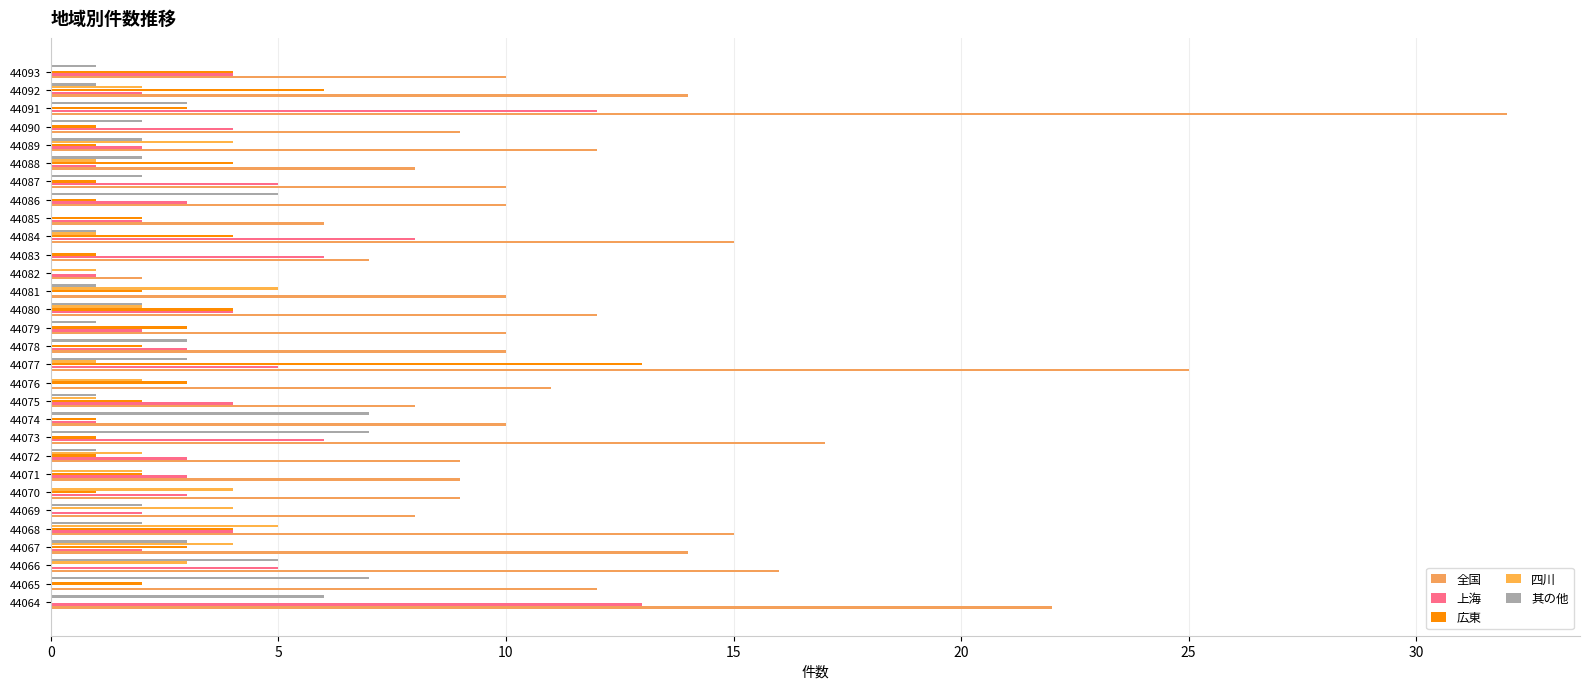

How many 其の他 values are between 1 and 3?

18